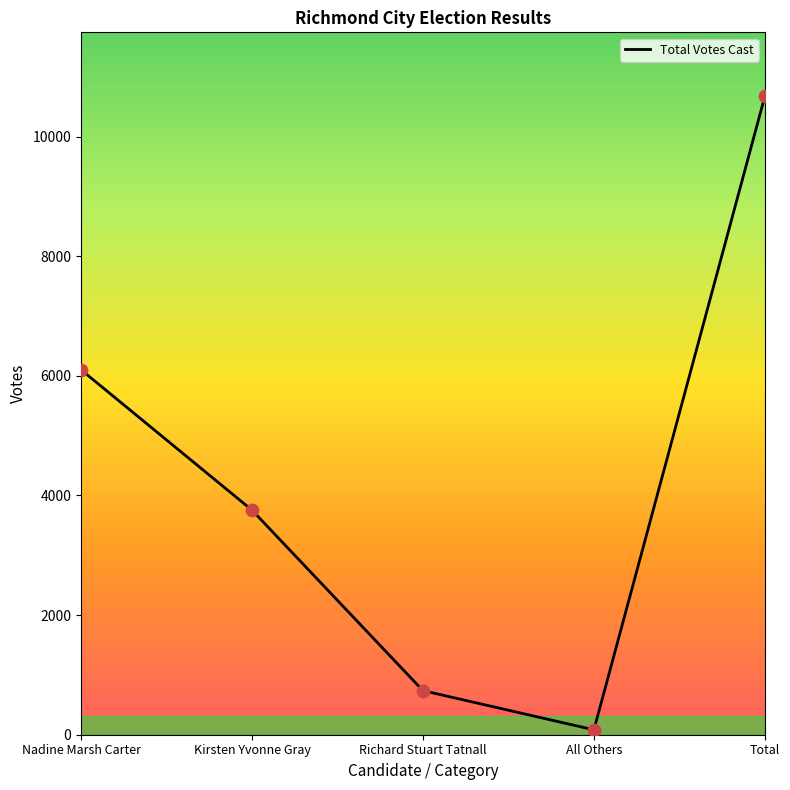

Which has a higher value, Richard Stuart Tatnall or Kirsten Yvonne Gray?

Kirsten Yvonne Gray